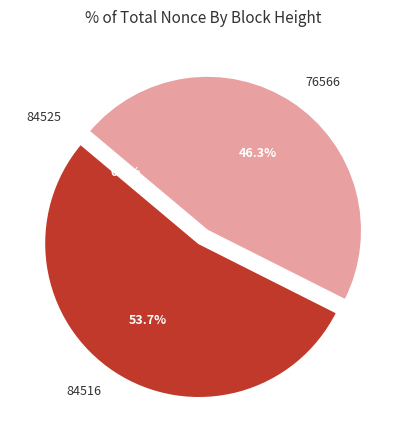

Does 84516 represent more than half of the total?

Yes